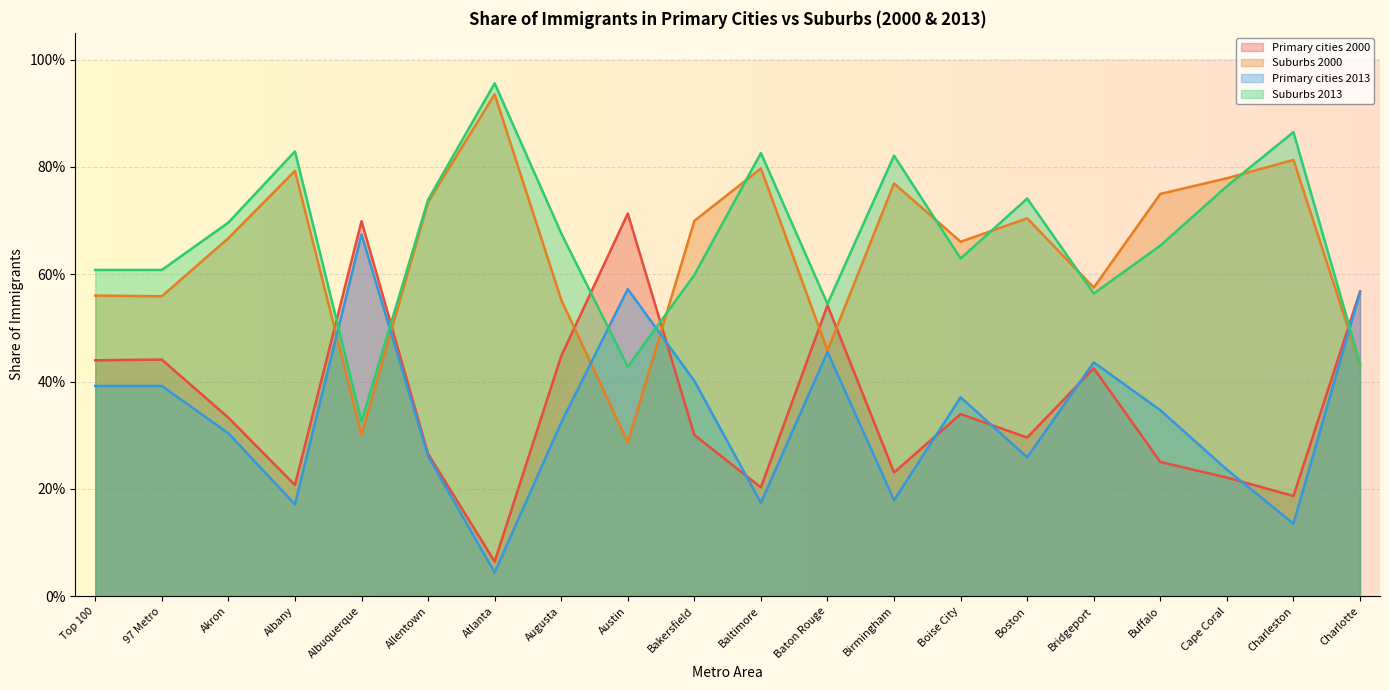

After their last crossing, which series has the higher values: Suburbs 2013 or Suburbs 2000?

Suburbs 2013